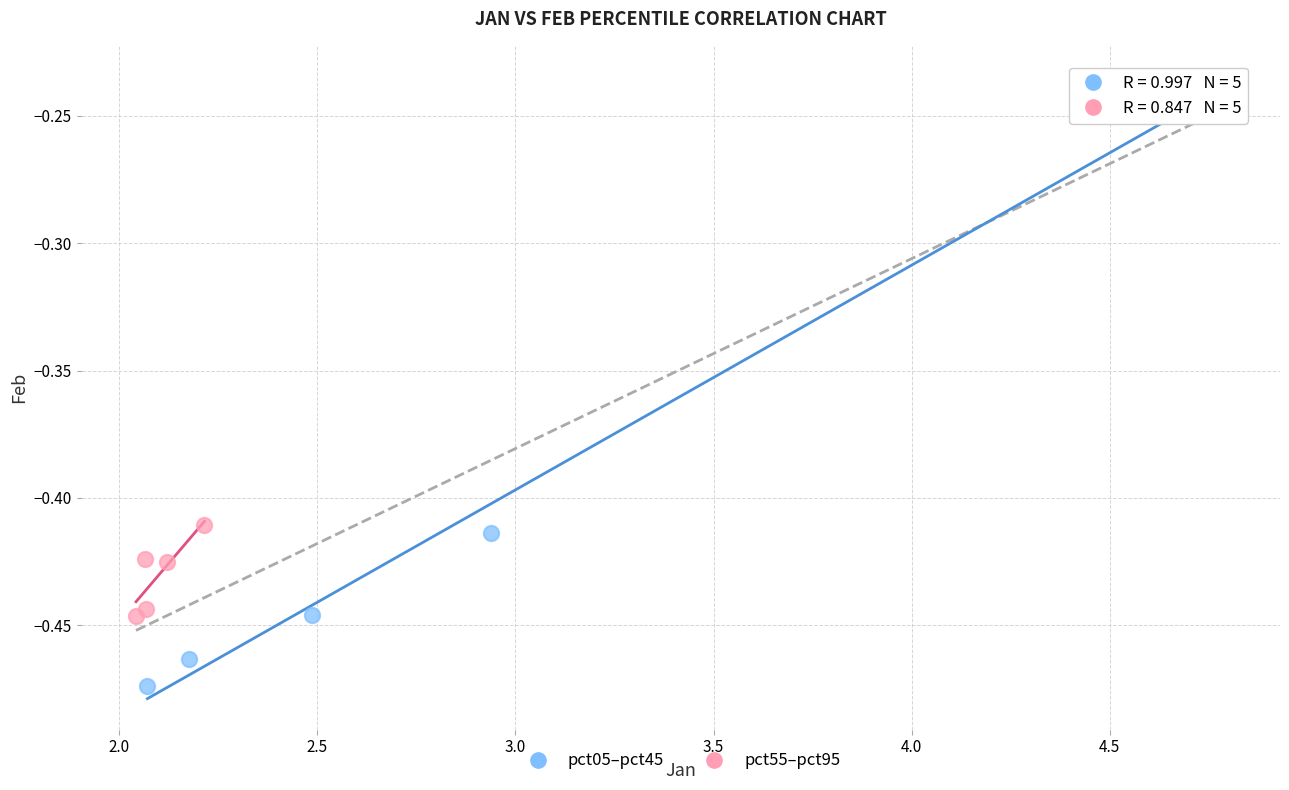

Which series has the largest Y range (max minus min)?

pct05–pct45